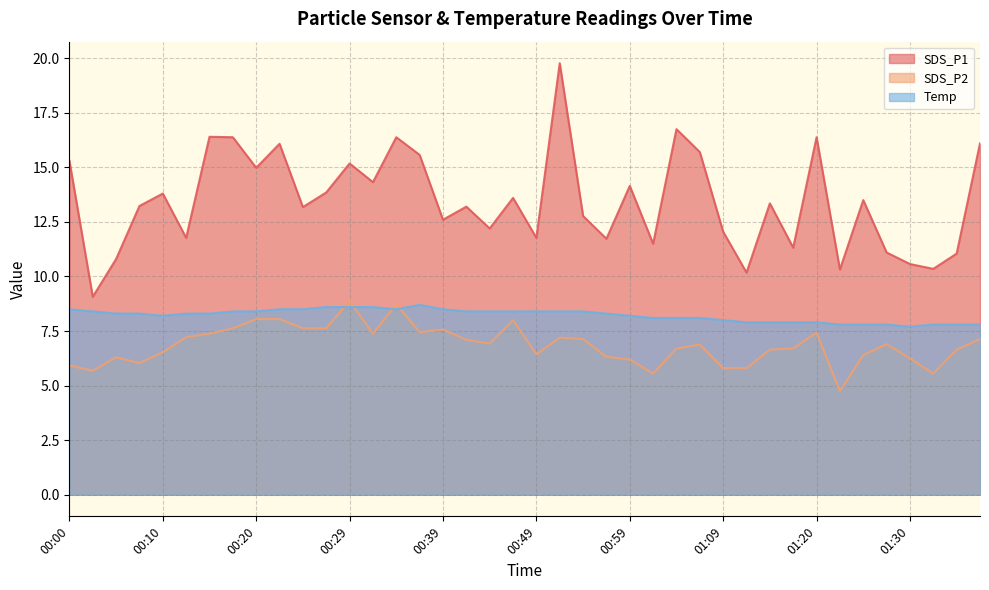

Count the number of categories in the chart.

40